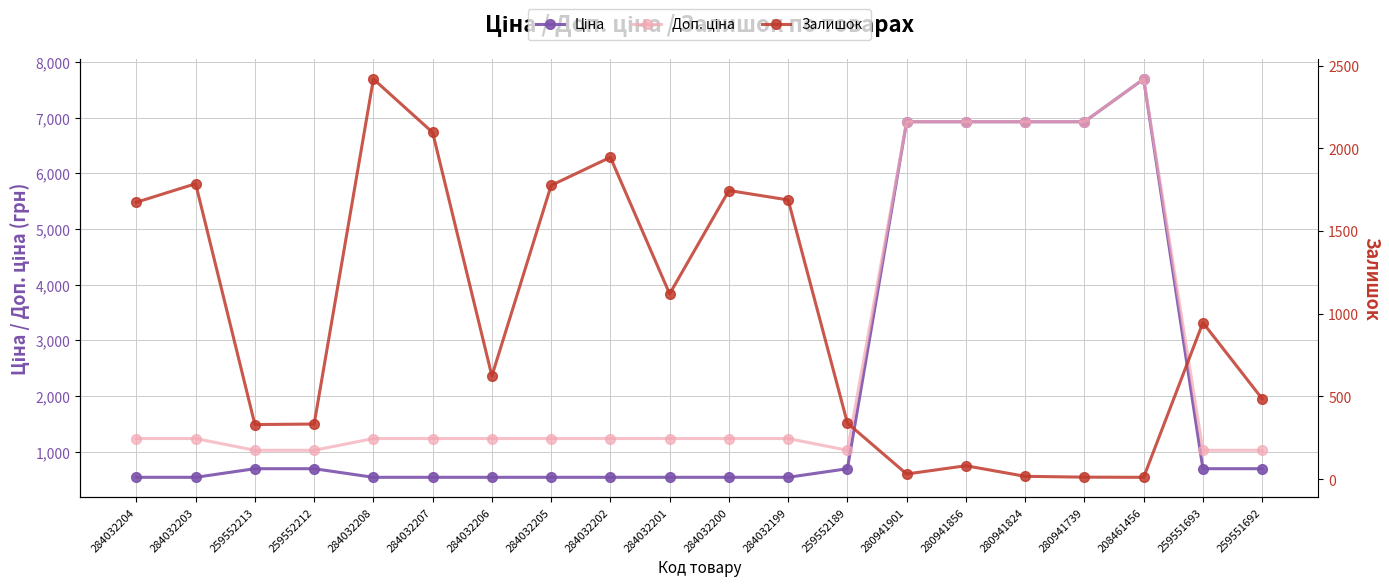

How many data points does each series have?

20